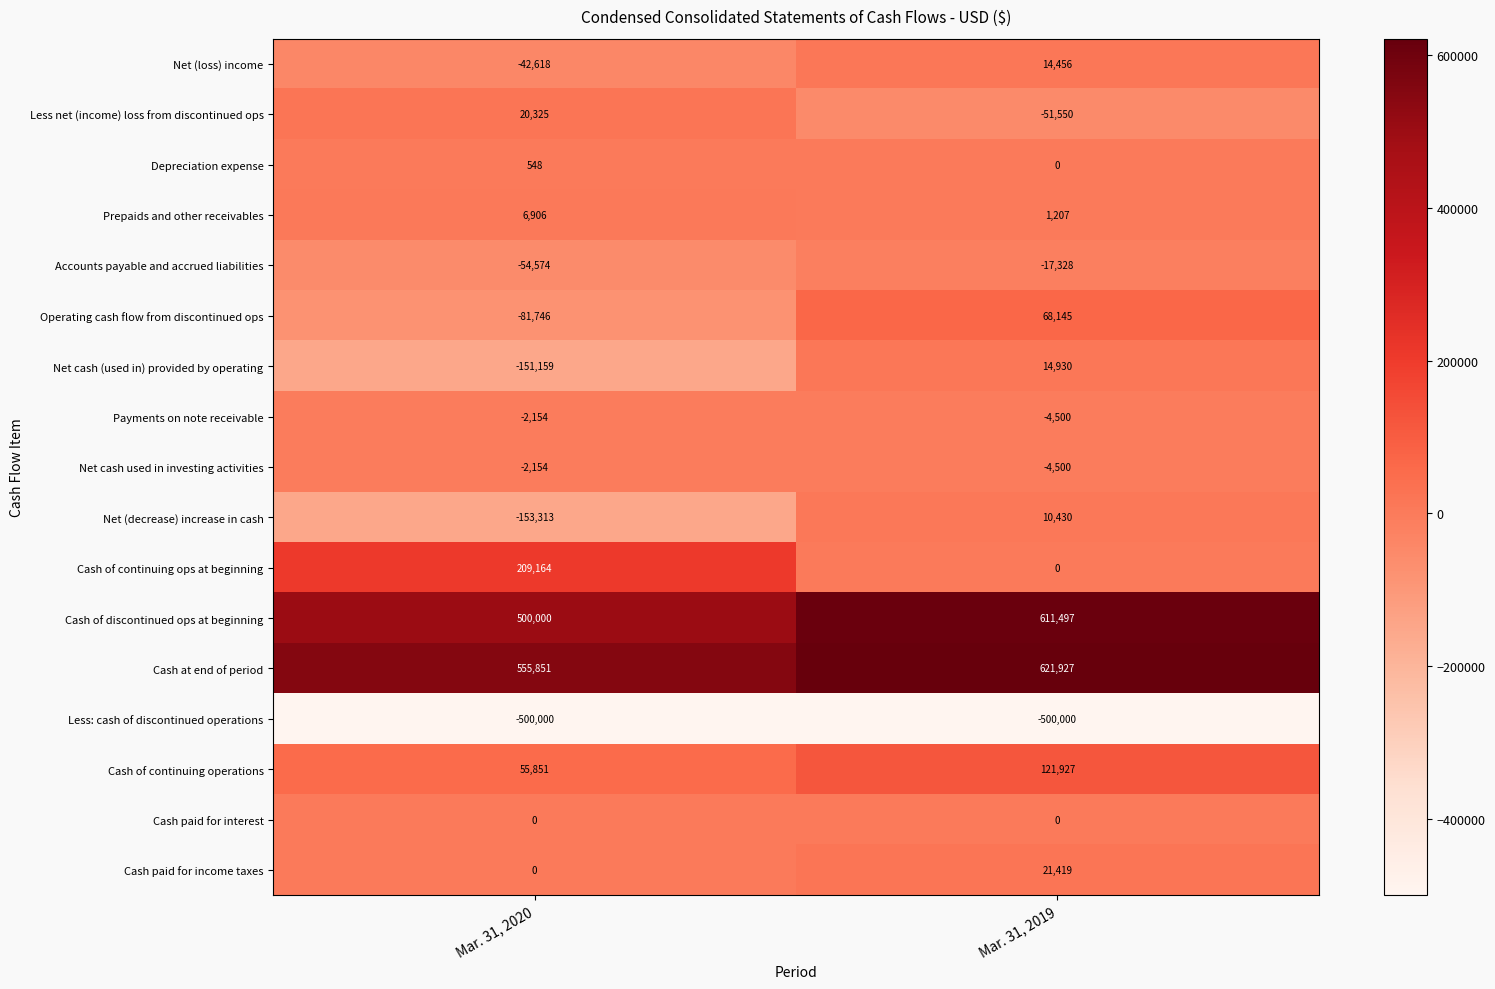

What is the average value of the Net (loss) income series?

-14081